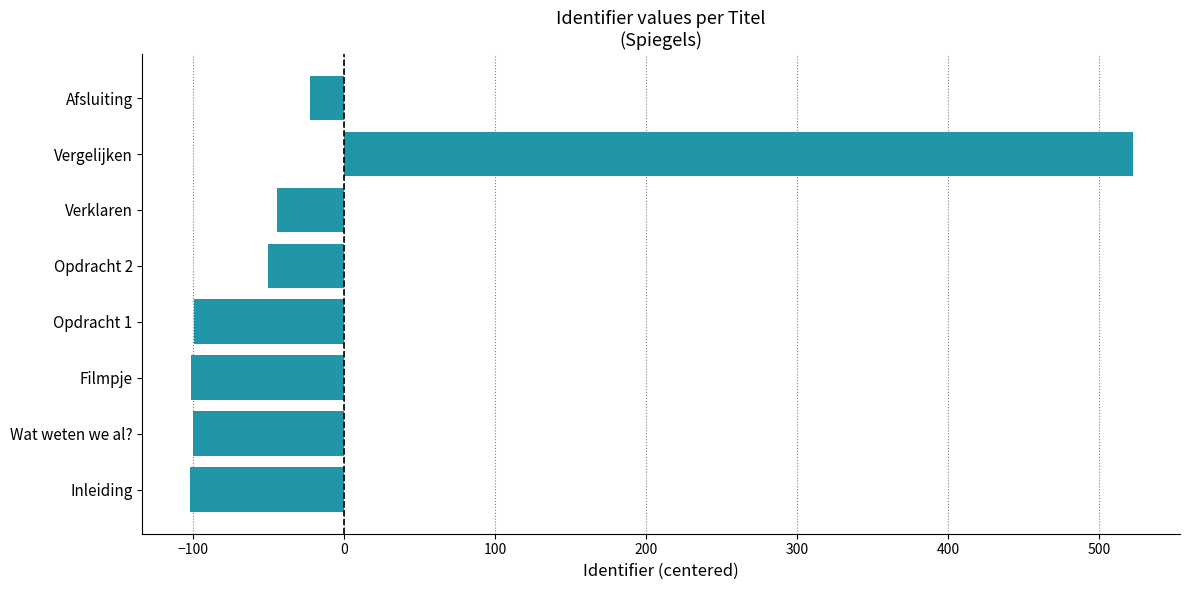

Where is the data nearest to the value 209?

Afsluiting